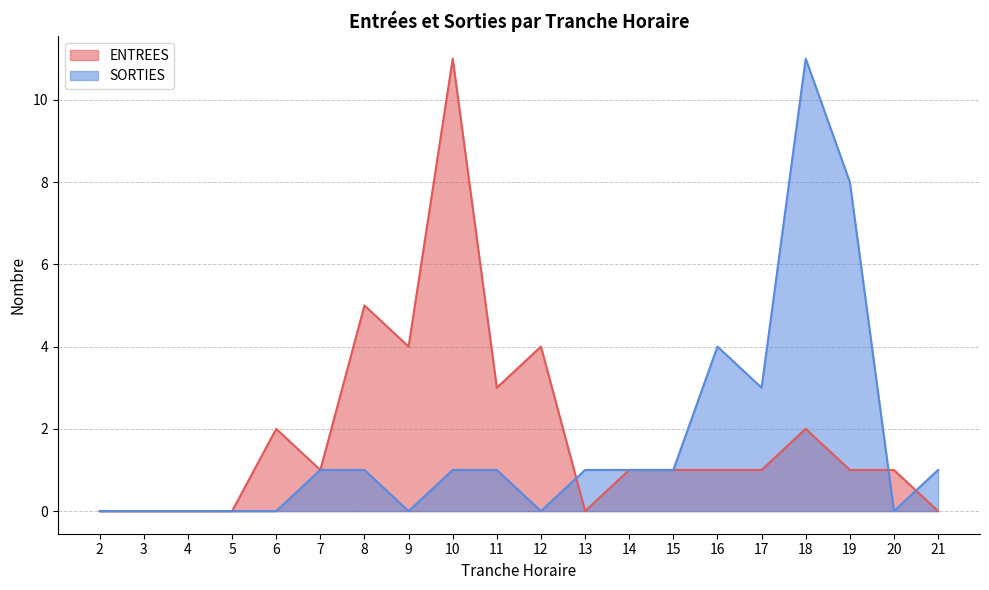

Reading right to left, transcribe all the data shown in this chart.

ENTREES: 0	1	1	2	1	1	1	1	0	4	3	11	4	5	1	2	0	0	0	0
SORTIES: 1	0	8	11	3	4	1	1	1	0	1	1	0	1	1	0	0	0	0	0